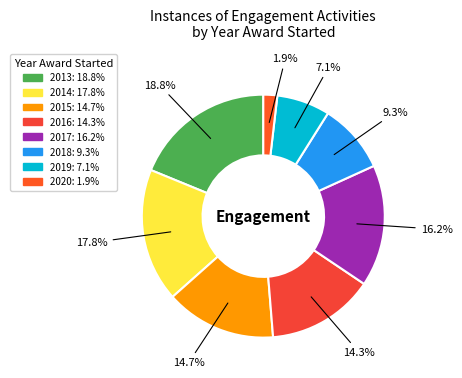

Which category has the biggest portion of the pie?

2013